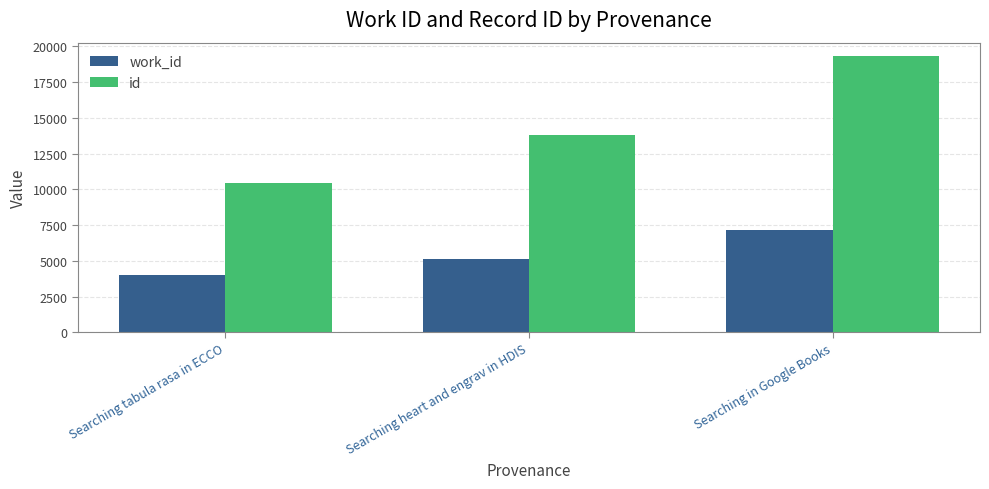

How many bars are there in each group?

2